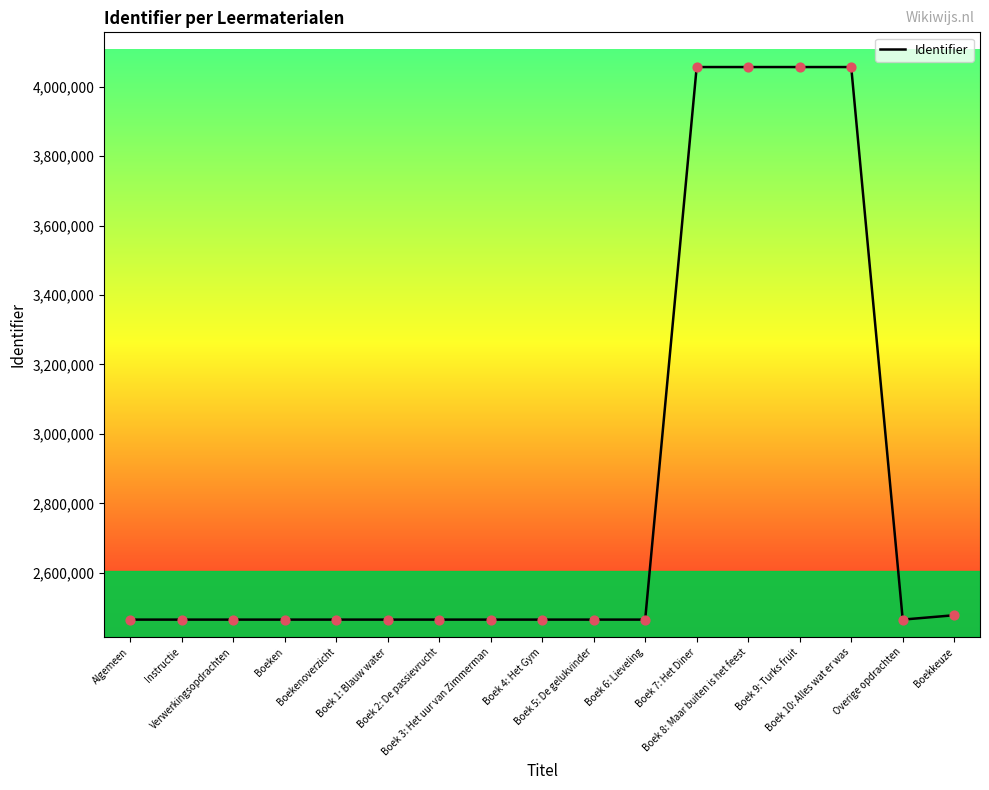

What is the change in value from Overige opdrachten to Boekkeuze?

+12631